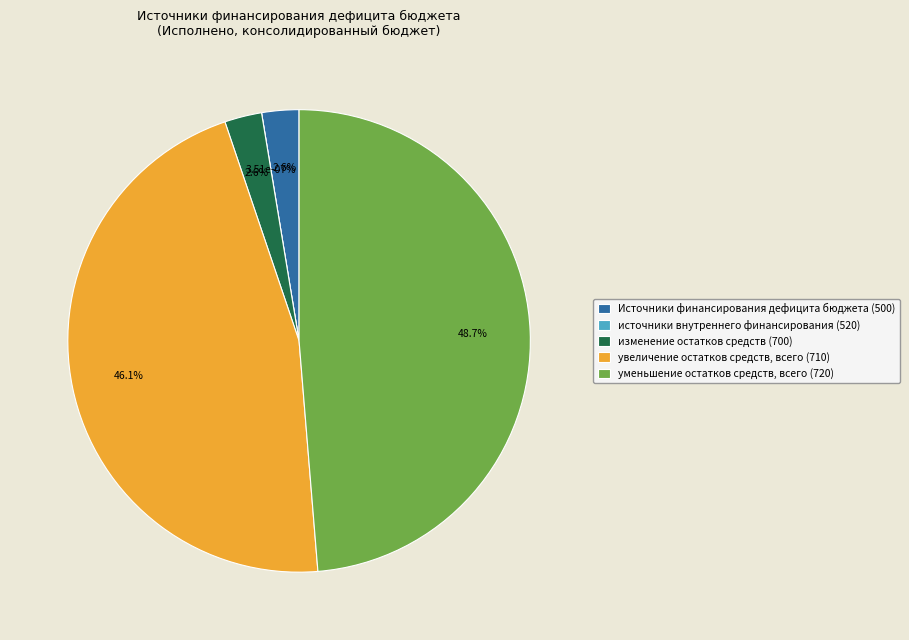

Which slice is the largest?

уменьшение остатков средств, всего